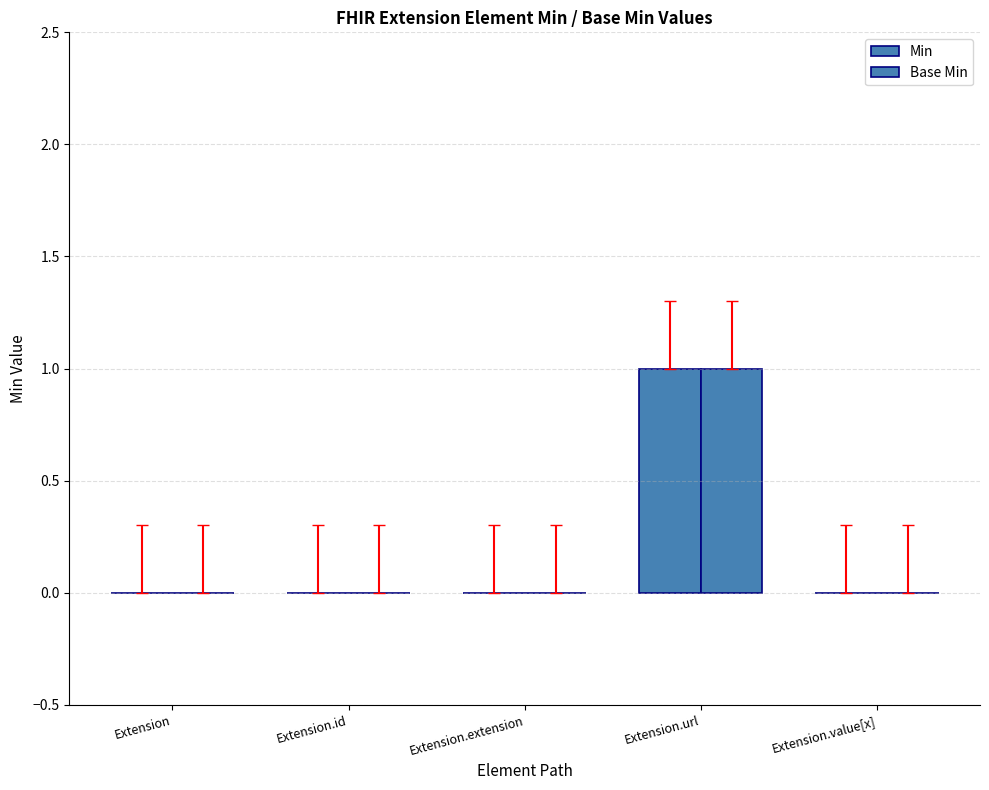

What is the highest value of the Base Min series?

1